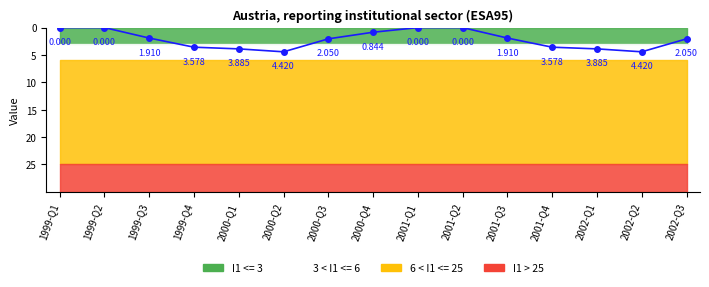

Reading left to right, what are all the values shown in this chart?

0.0	0.0	1.9	3.6	3.9	4.4	2.0	0.8	0.0	0.0	1.9	3.6	3.9	4.4	2.0